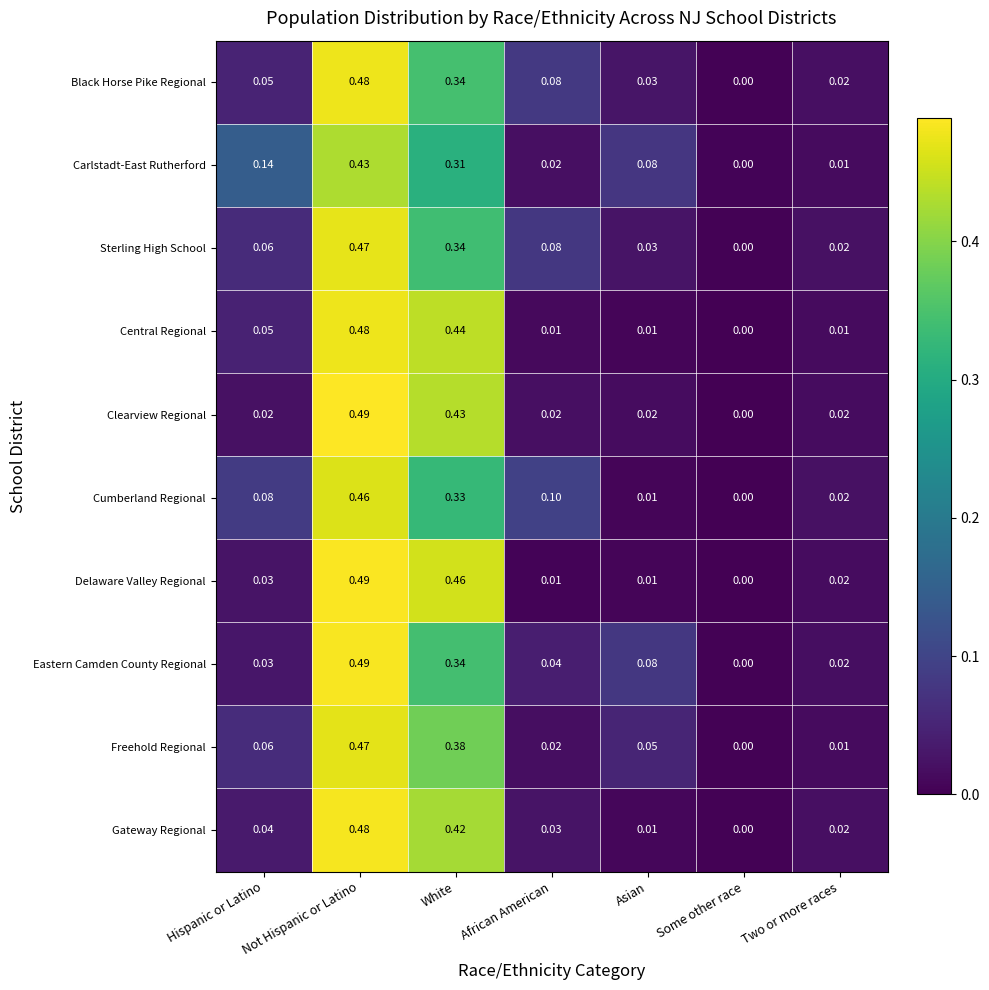

At which label is Delaware Valley Regional closest to 0?

Some other race